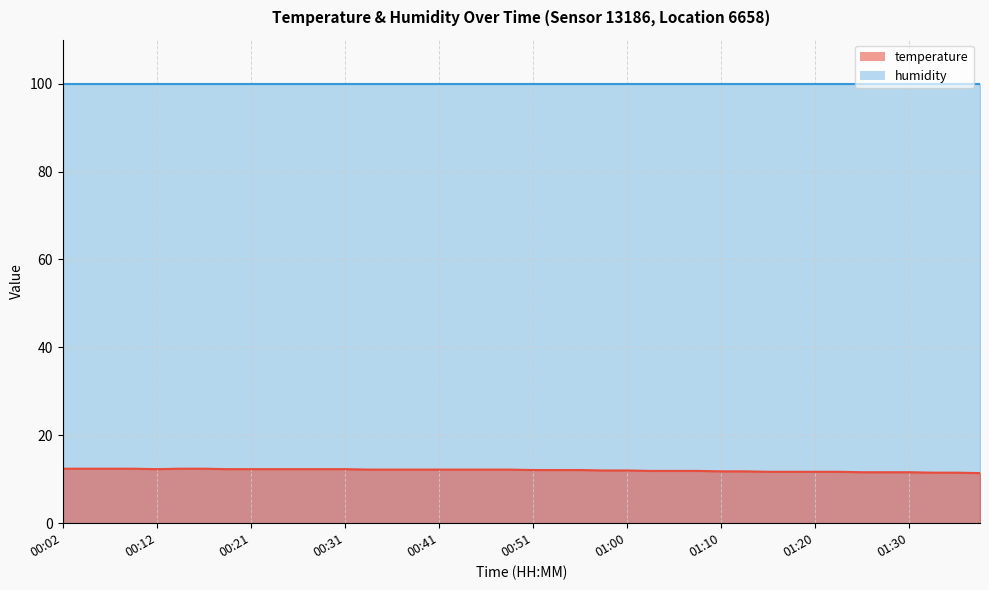

Rank the categories by value from highest to lowest.

00:02, 00:04, 00:07, 00:09, 00:14, 00:17, 00:12, 00:19, 00:21, 00:24, 00:26, 00:29, 00:31, 00:34, 00:36, 00:38, 00:41, 00:43, 00:46, 00:48, 00:51, 00:53, 00:56, 00:58, 01:00, 01:03, 01:05, 01:08, 01:10, 01:13, 01:15, 01:17, 01:20, 01:22, 01:25, 01:27, 01:30, 01:32, 01:35, 01:37